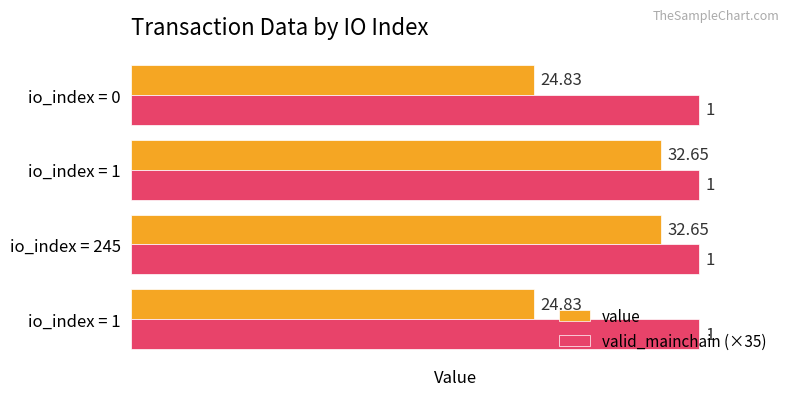

What are all the series names shown in the legend?

value, valid_mainchain (×35)